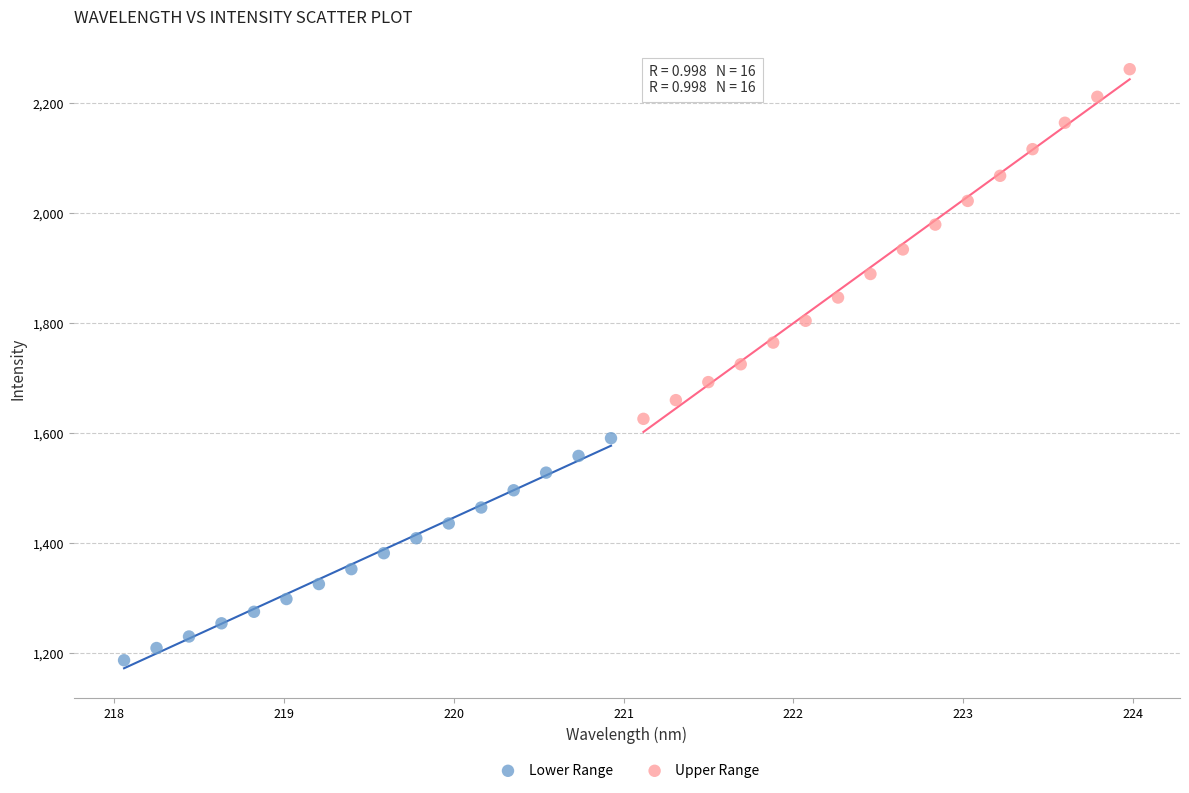

Which series contains the highest Y value?

Upper Range